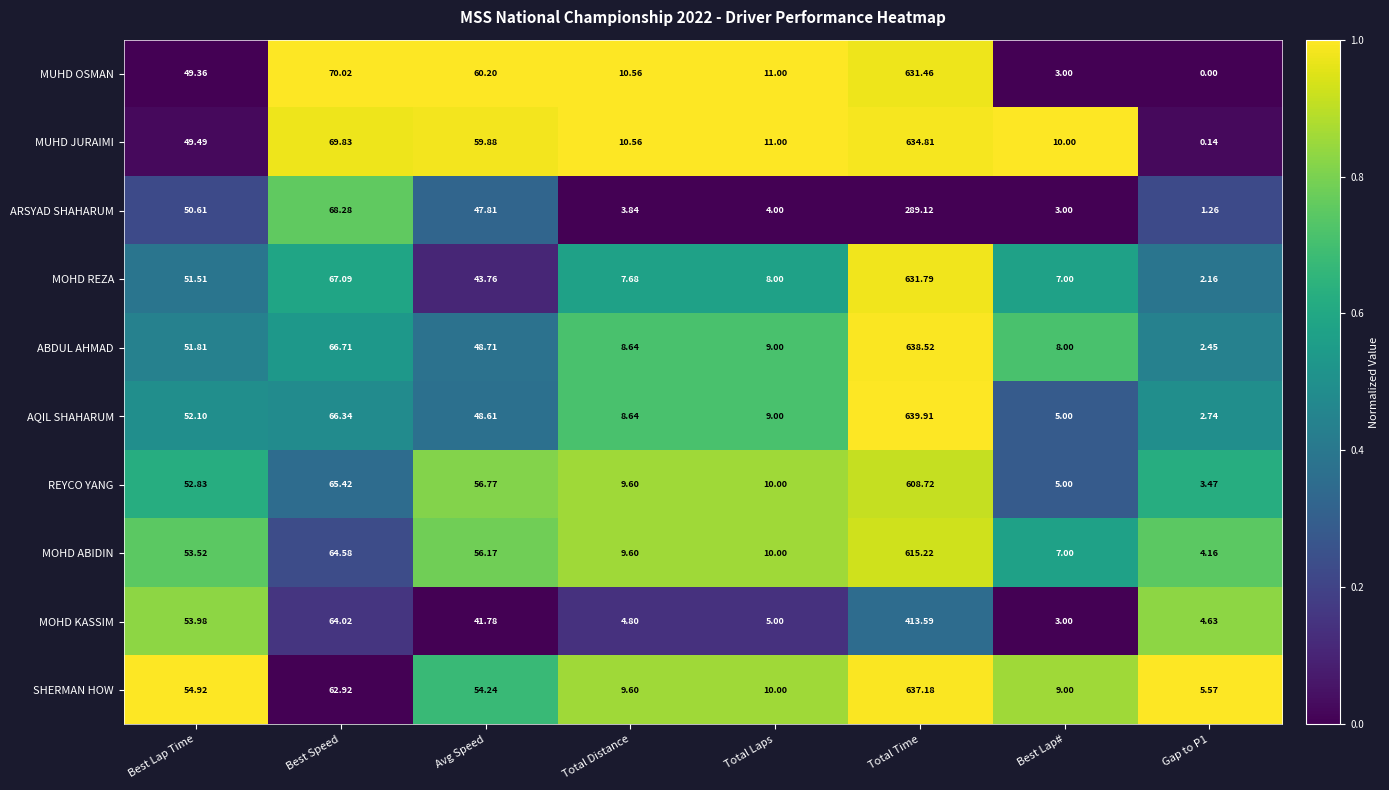

Which category has the highest value across all series?

Total Time